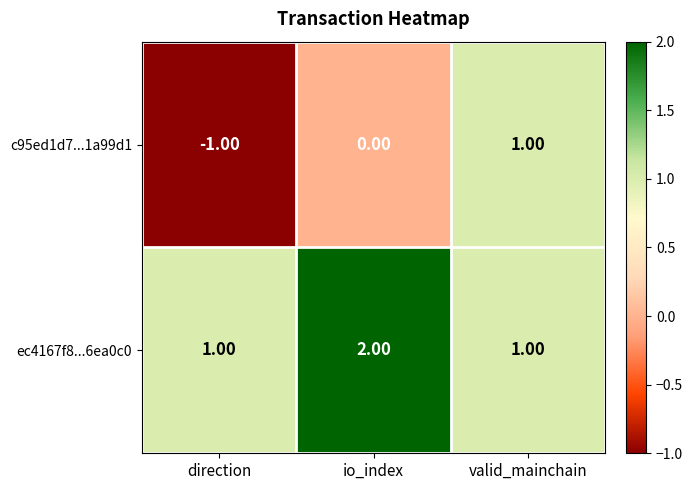

How many negative values does the c95ed1d7...1a99d1 series have?

1